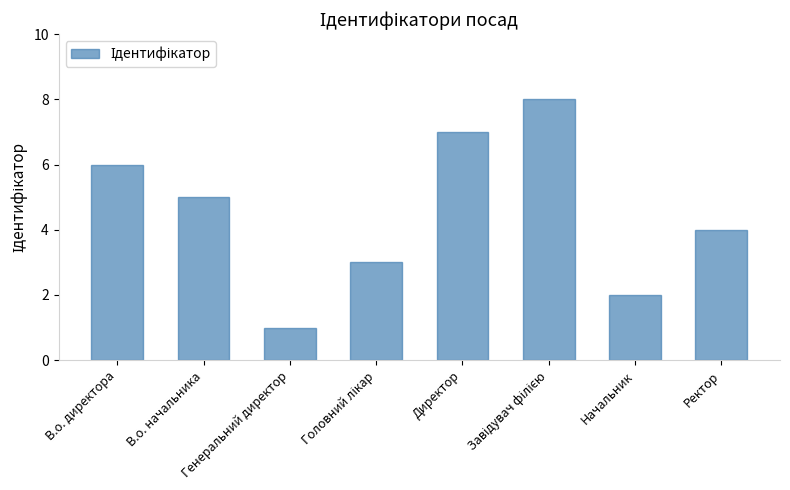

What is the label of the 1st bar from the left?

В.о. директора